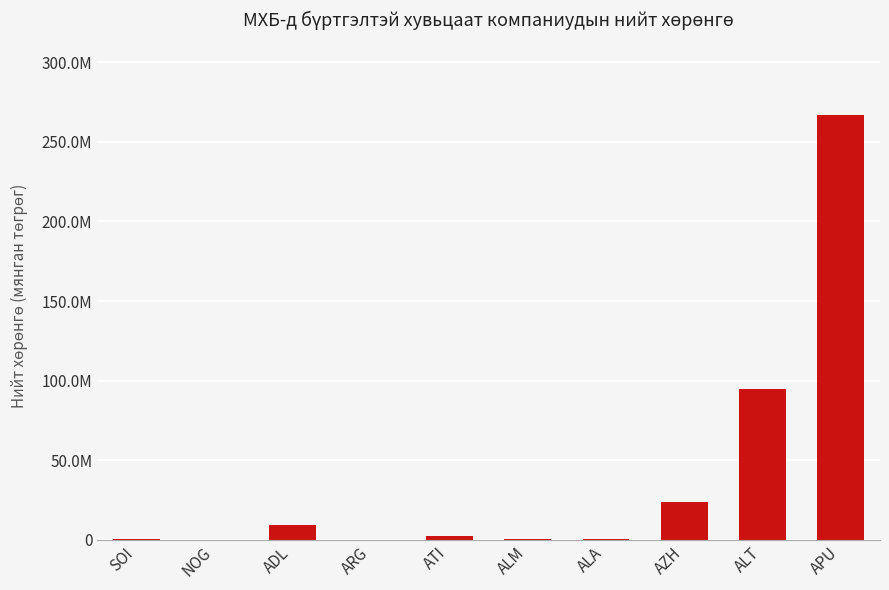

Between ALT and APU, which is larger?

APU